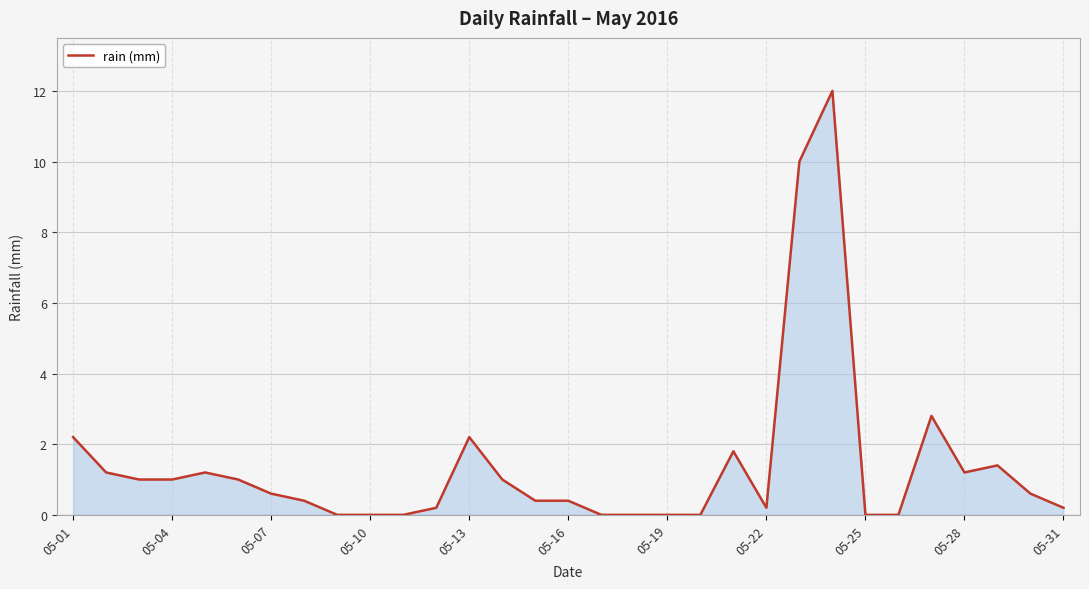

What is the maximum value shown in the chart?

12.0